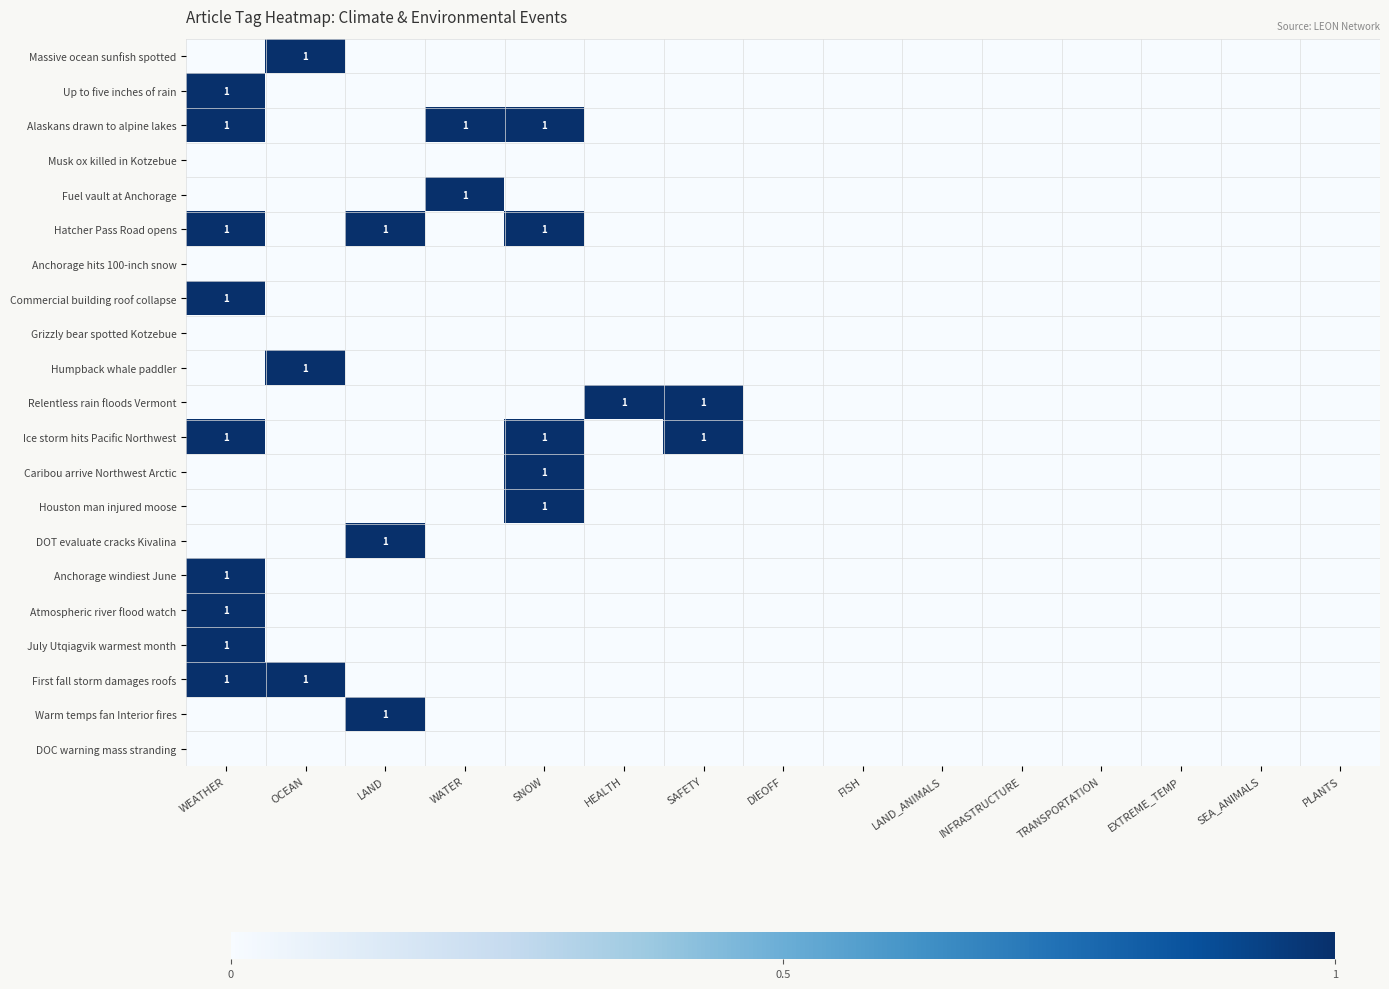

The value of DOT evaluate cracks Kivalina at LAND is 1. True or false?

True